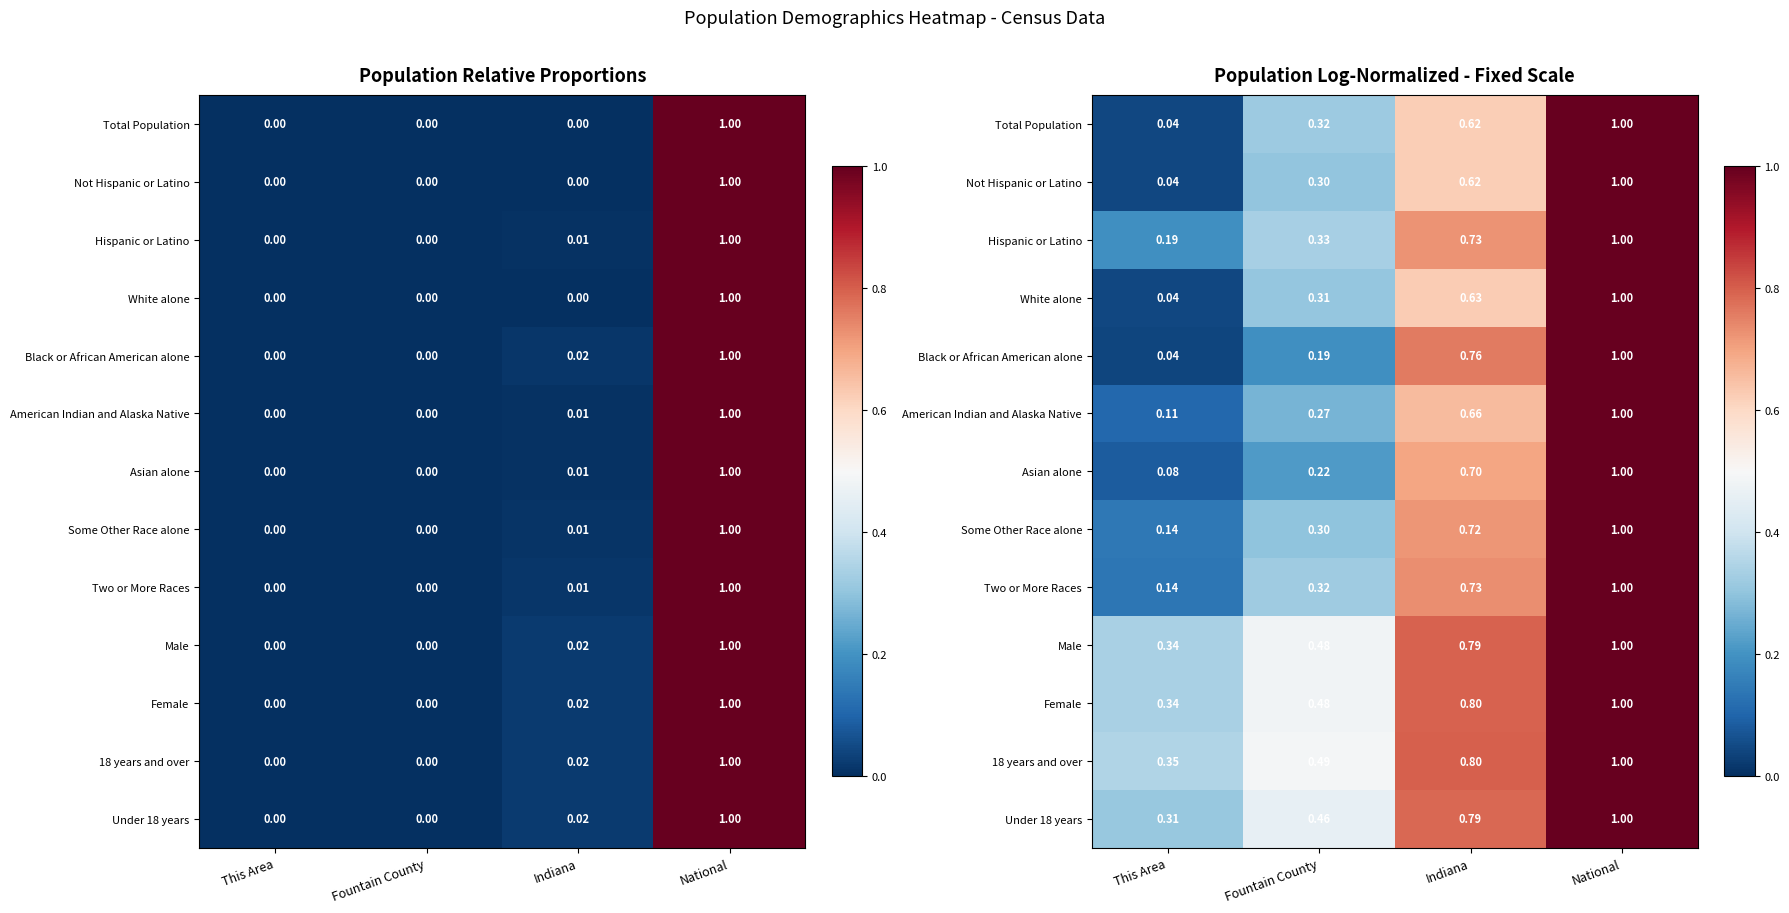

Rank the series at Fountain County from highest to lowest value.

18 years and over, Female, Male, Under 18 years, Hispanic or Latino, Two or More Races, Total Population, White alone, Not Hispanic or Latino, Some Other Race alone, American Indian and Alaska Native, Asian alone, Black or African American alone